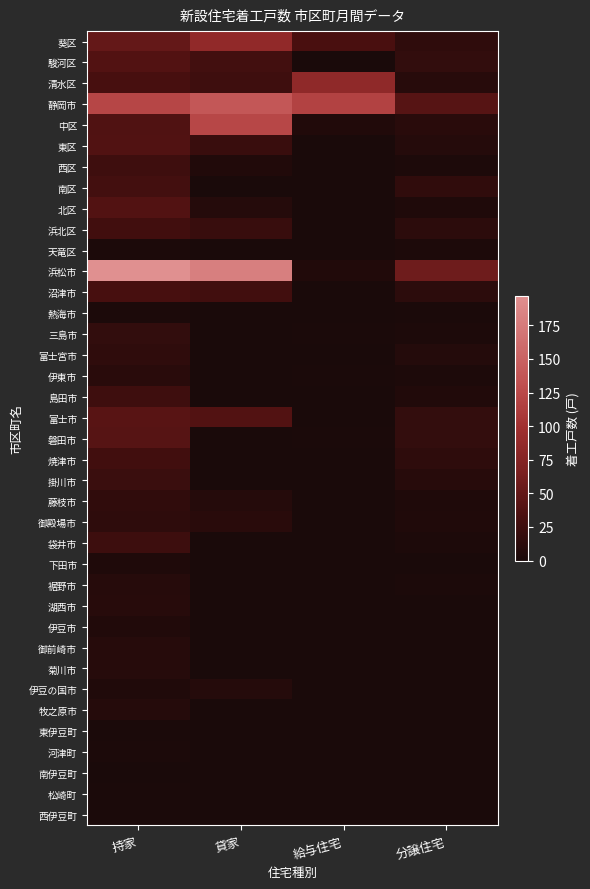

Count the number of categories in the chart.

4